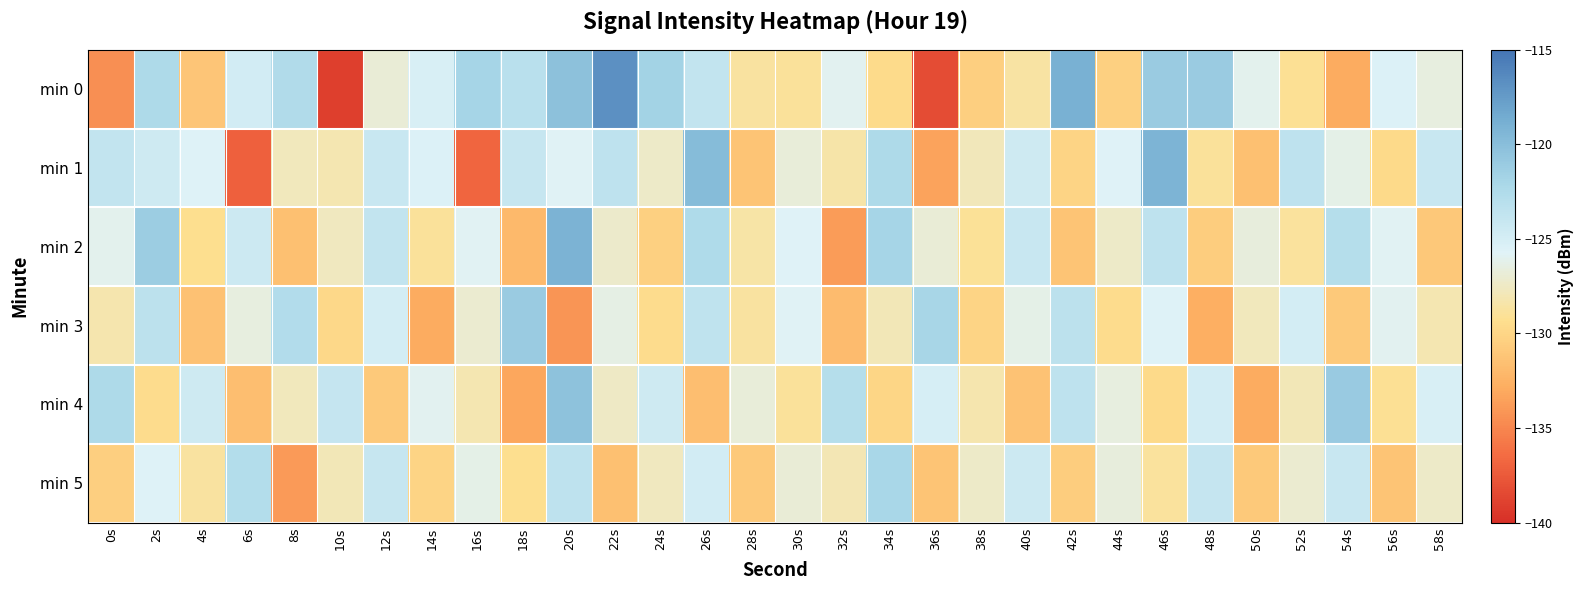

At which category is the sum across all series the highest?

20s